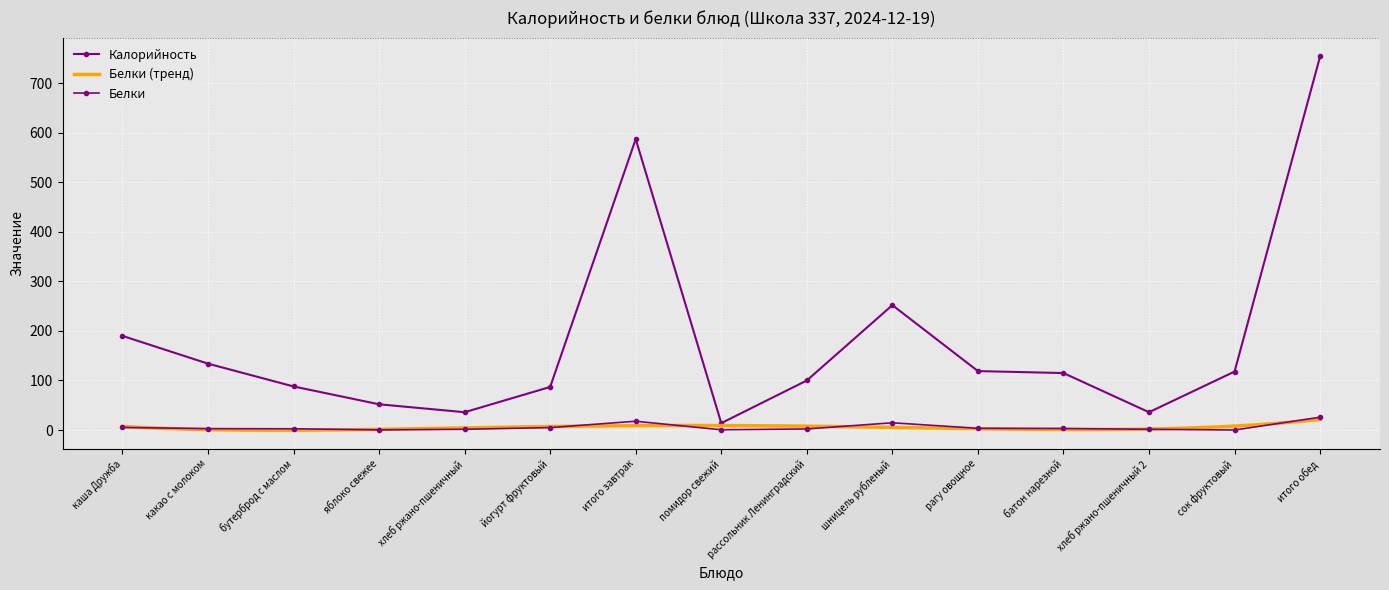

What position from the left is каша Дружба?

1